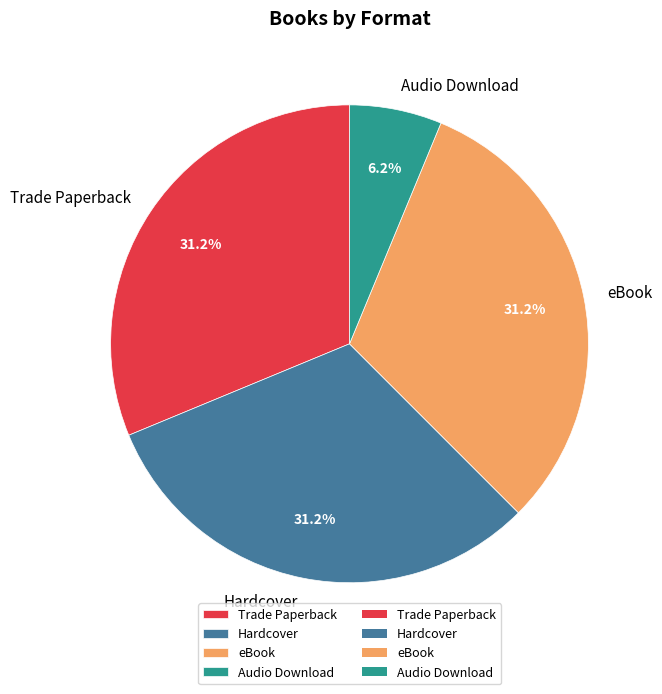

What is the ratio of the value at Audio Download to the value at eBook?

0.2